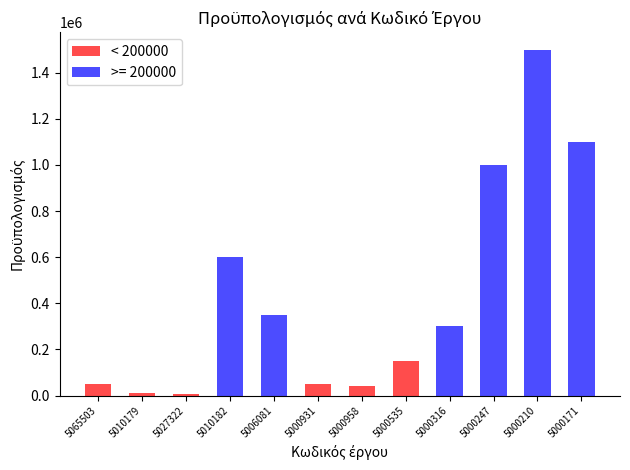

At which category does the chart reach its peak across all series?

5000535